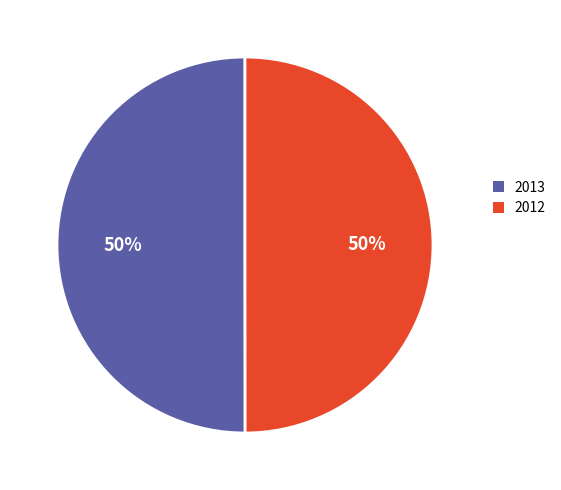

To the nearest percent, what is the average slice percentage?

50%